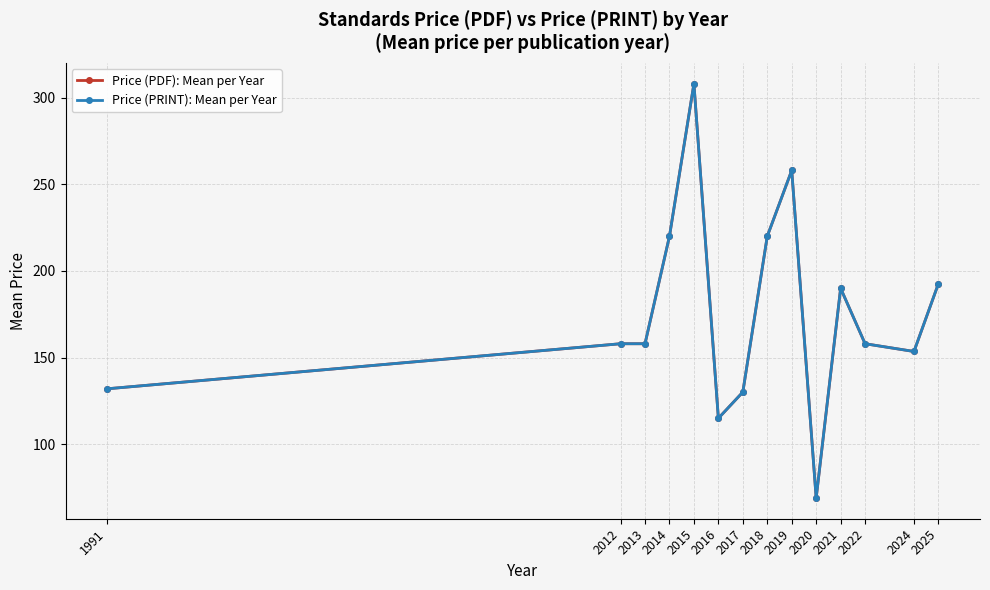

Which category has the lowest value in the Price (PDF): Mean per Year series?

2020